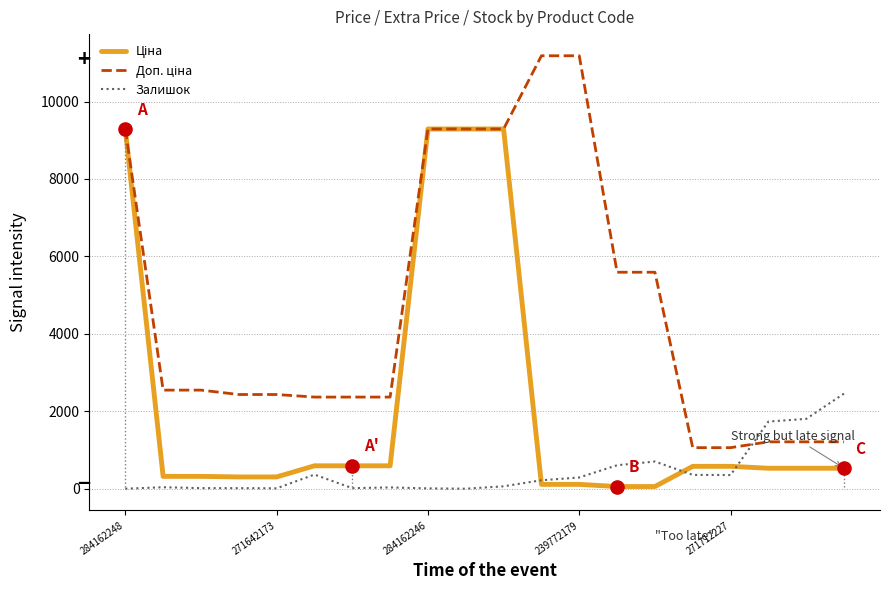

What is the greatest value displayed?

11182.0